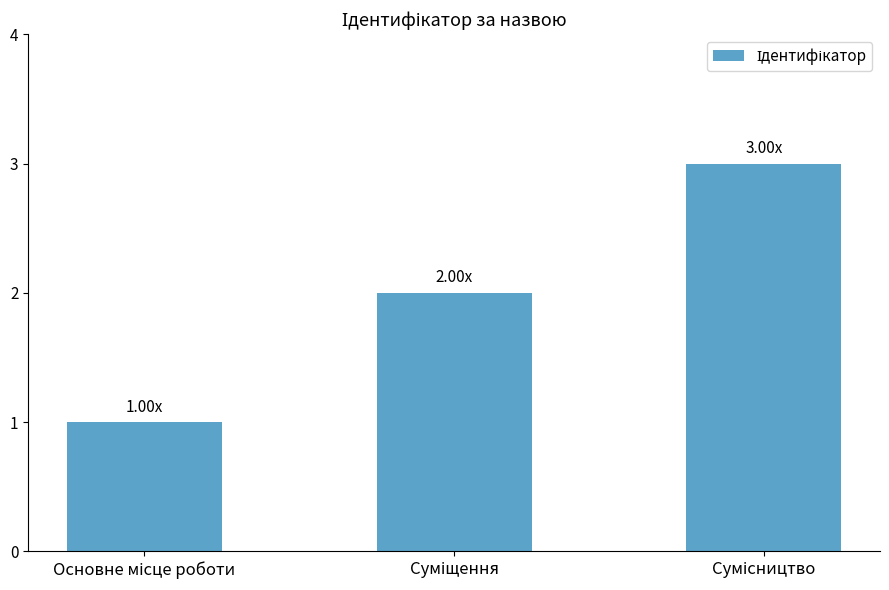

How many series are shown in this chart?

1